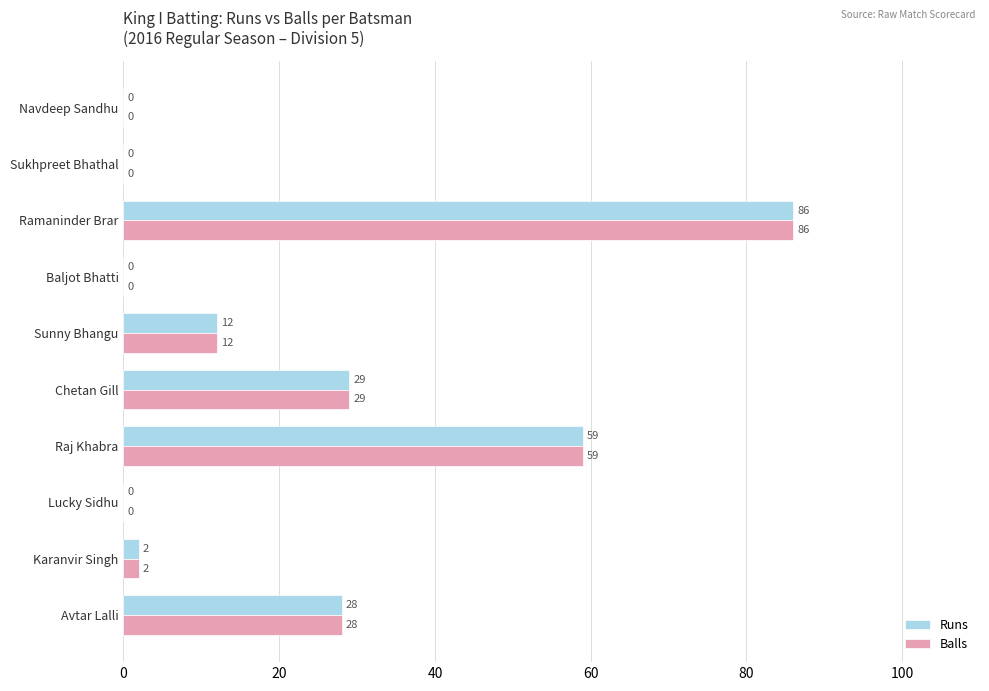

How many values in Balls are above zero?

6